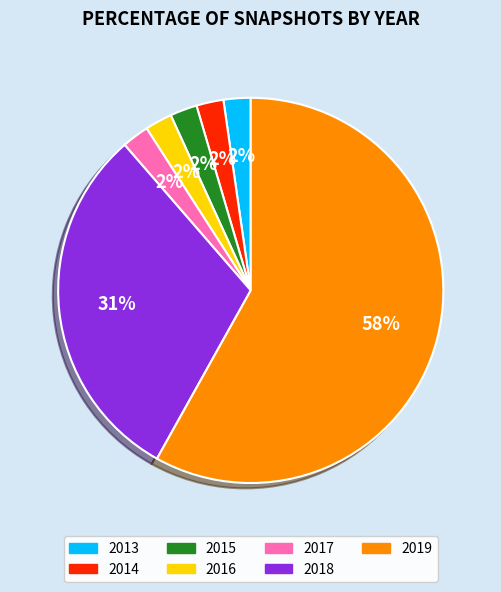

What percentage is the 2015 slice, to the nearest percent?

2%